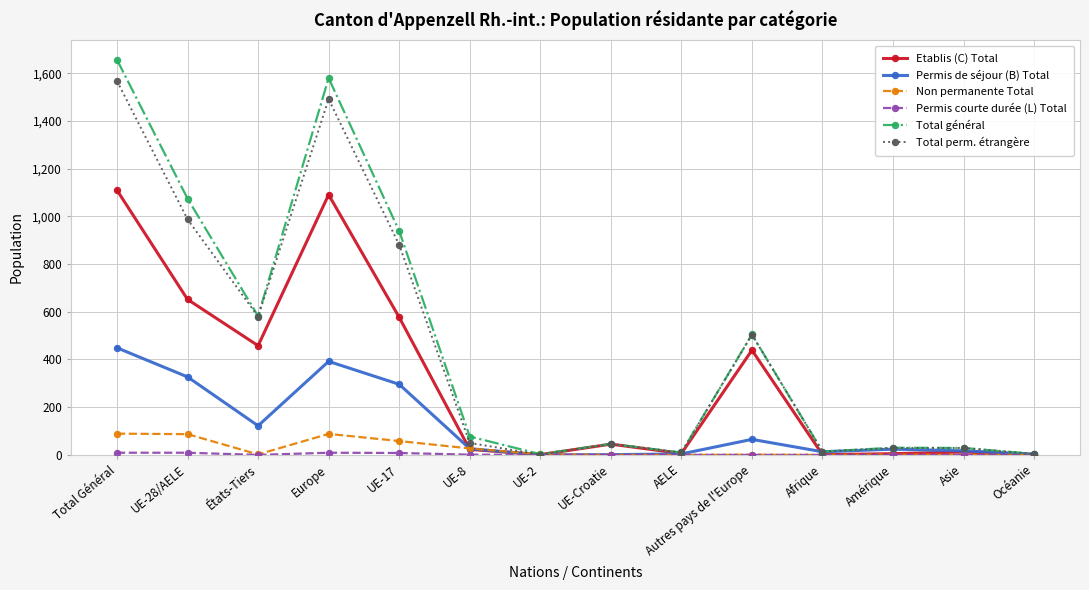

Where is Total général nearest to the value 830?

UE-17